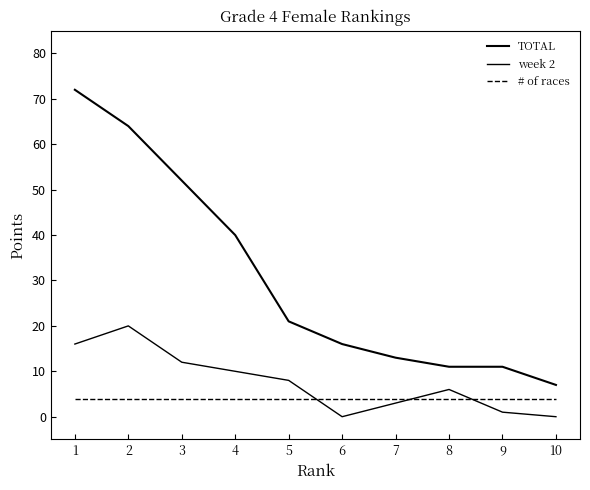

What is the value of the TOTAL point at the 5th from the left?

21